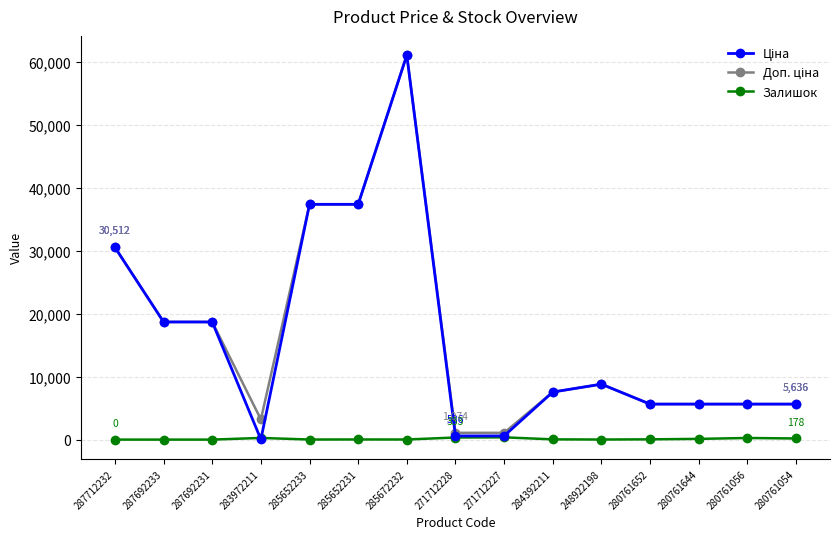

At which category is the sum across all series the highest?

285672232